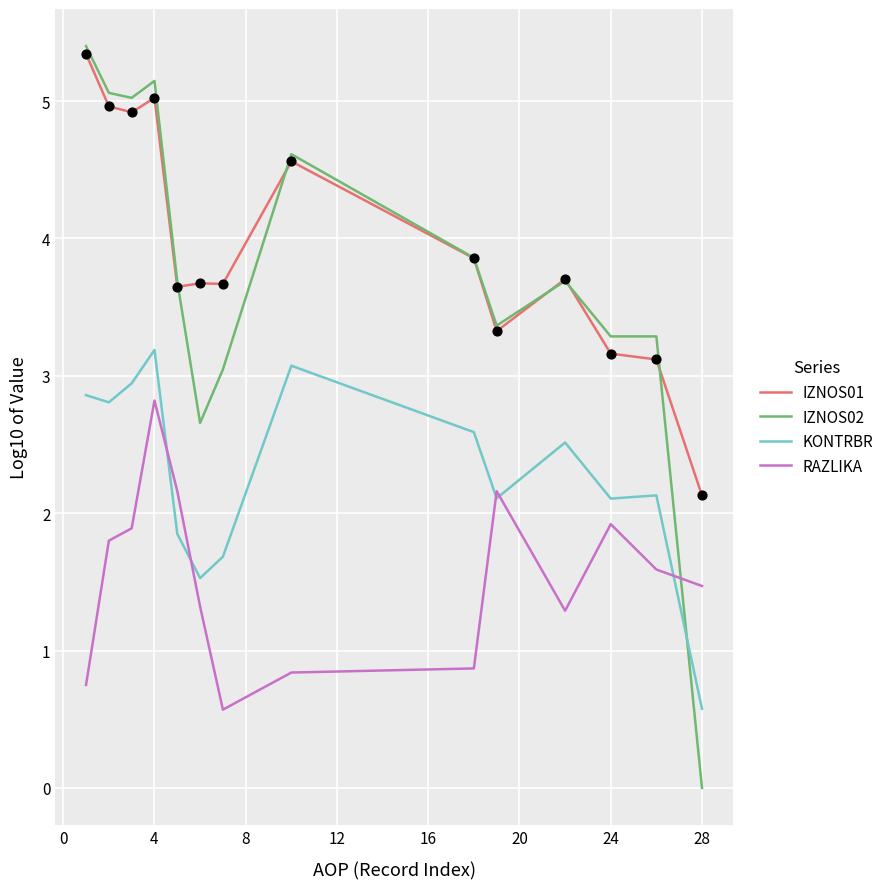

Which series has the widest spread of values?

IZNOS02